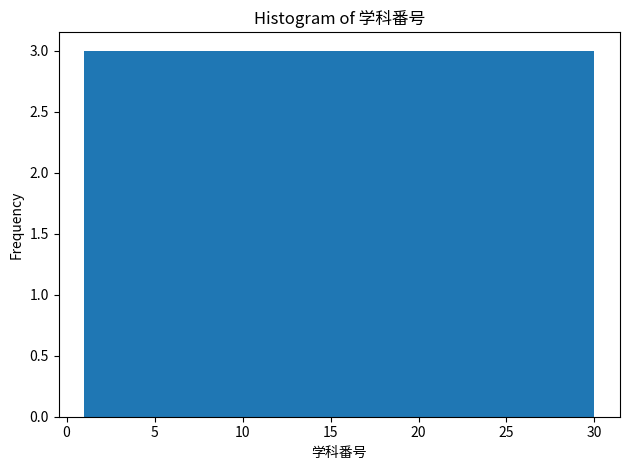

Reading left to right, list every bar in this chart as the range it spans on the x-axis followed by its height. Neither the bar edges nor the heights are printed on the chart, so give them approximately, as read against the axes.

1.0 to 3.9: 3
3.9 to 6.8: 3
6.8 to 9.7: 3
9.7 to 12.6: 3
12.6 to 15.5: 3
15.5 to 18.4: 3
18.4 to 21.3: 3
21.3 to 24.2: 3
24.2 to 27.1: 3
27.1 to 30.0: 3